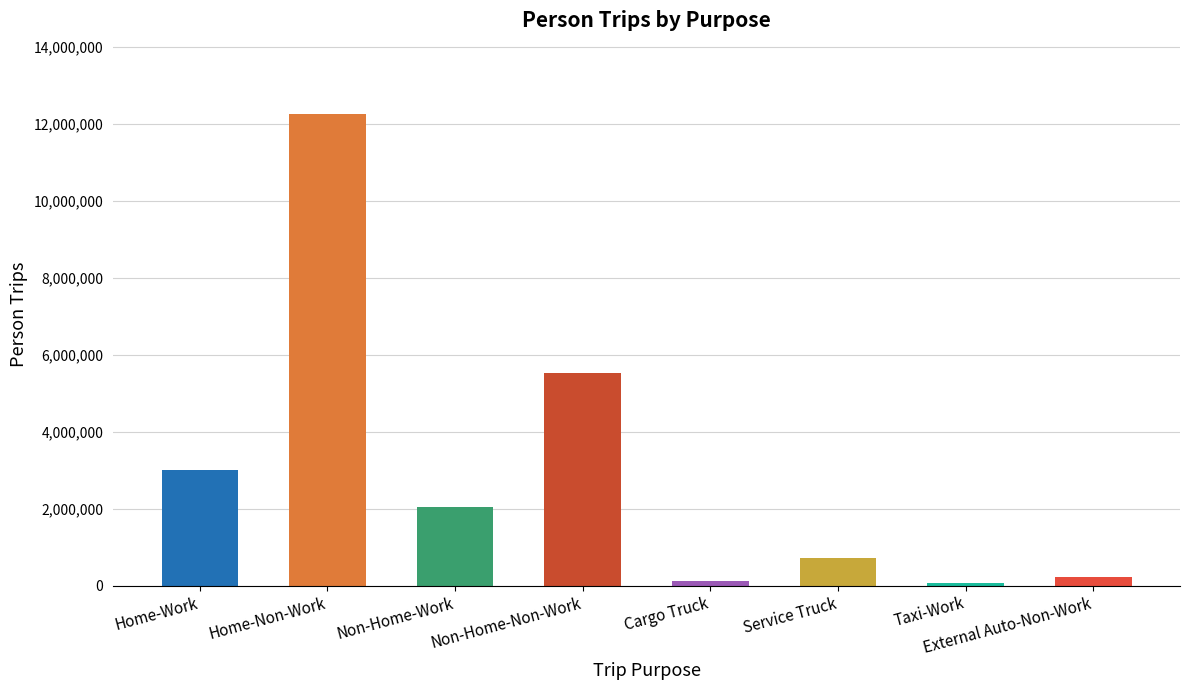

Approximately how many times larger is the value at Non-Home-Work compared to Home-Work?

0.7